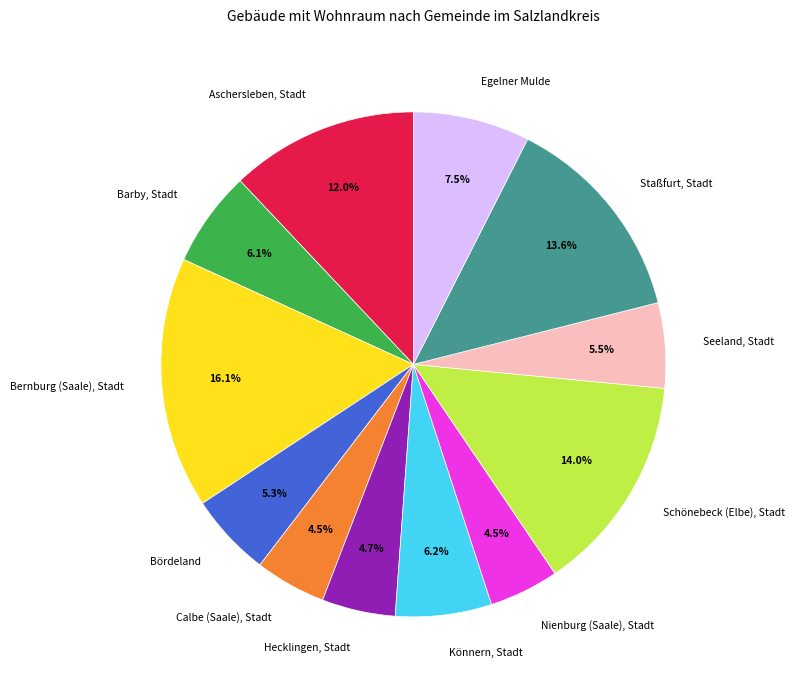

Is it true that Egelner Mulde is 1% of the pie?

False